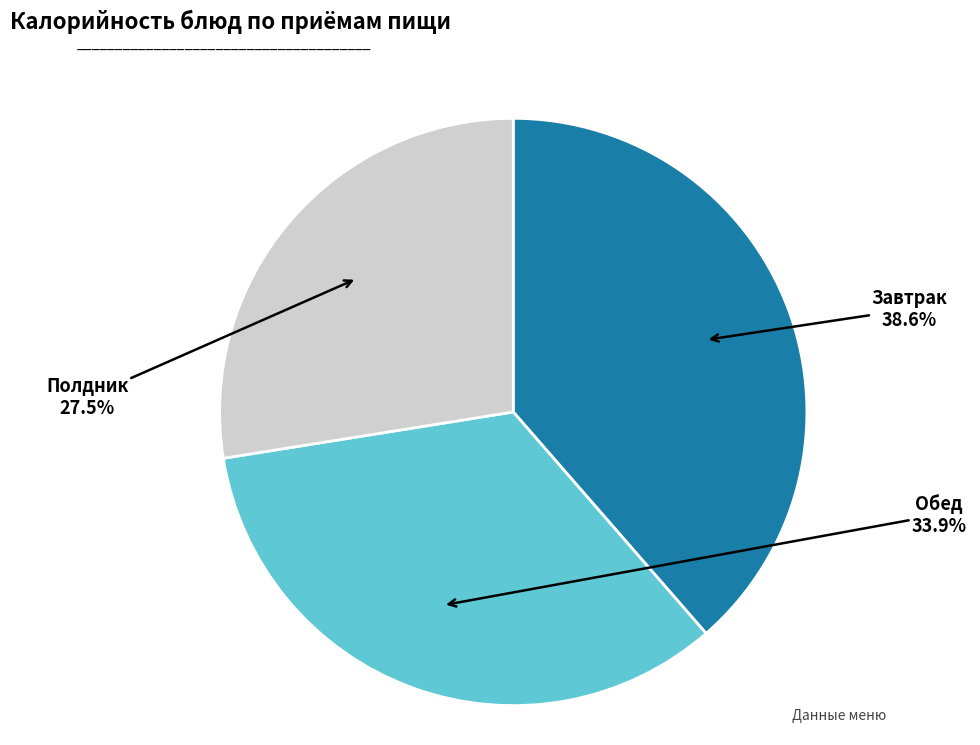

To the nearest percent, what is the difference between the largest and smallest slice percentages?

11%